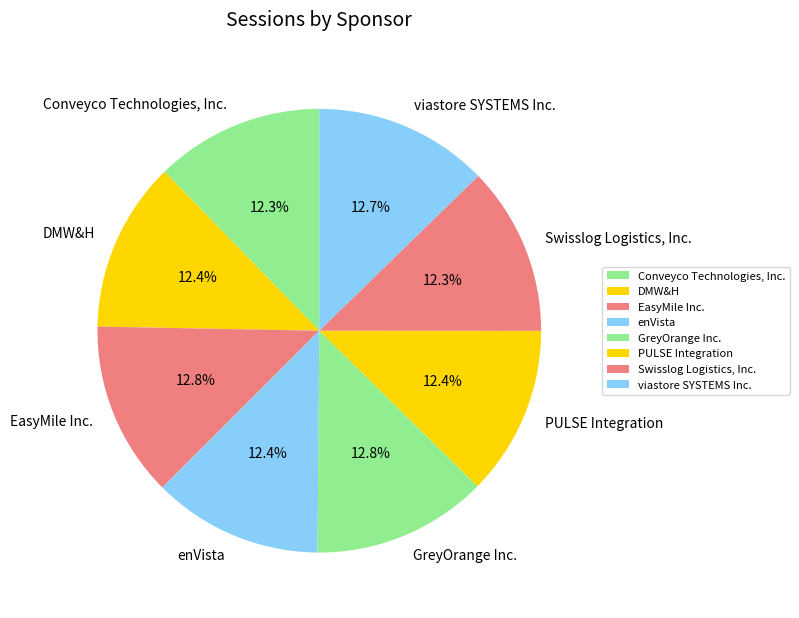

To the nearest percent, what percentage of the pie is enVista?

12%